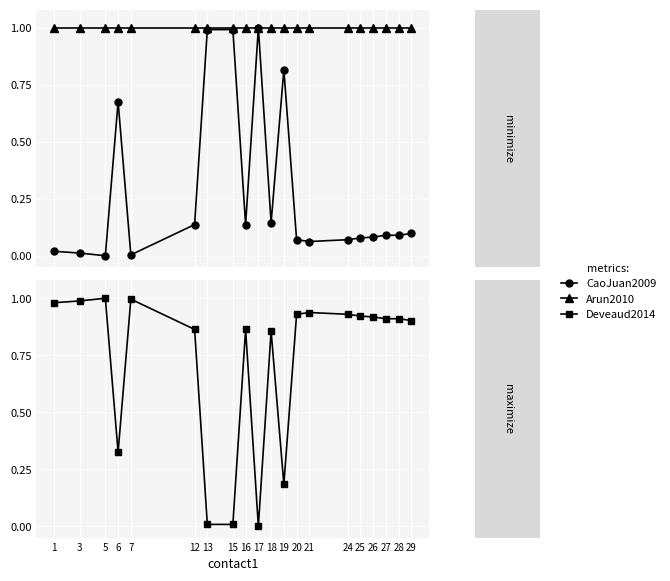

True or false: Arun2010 has a value of 1.4 at 12.

False